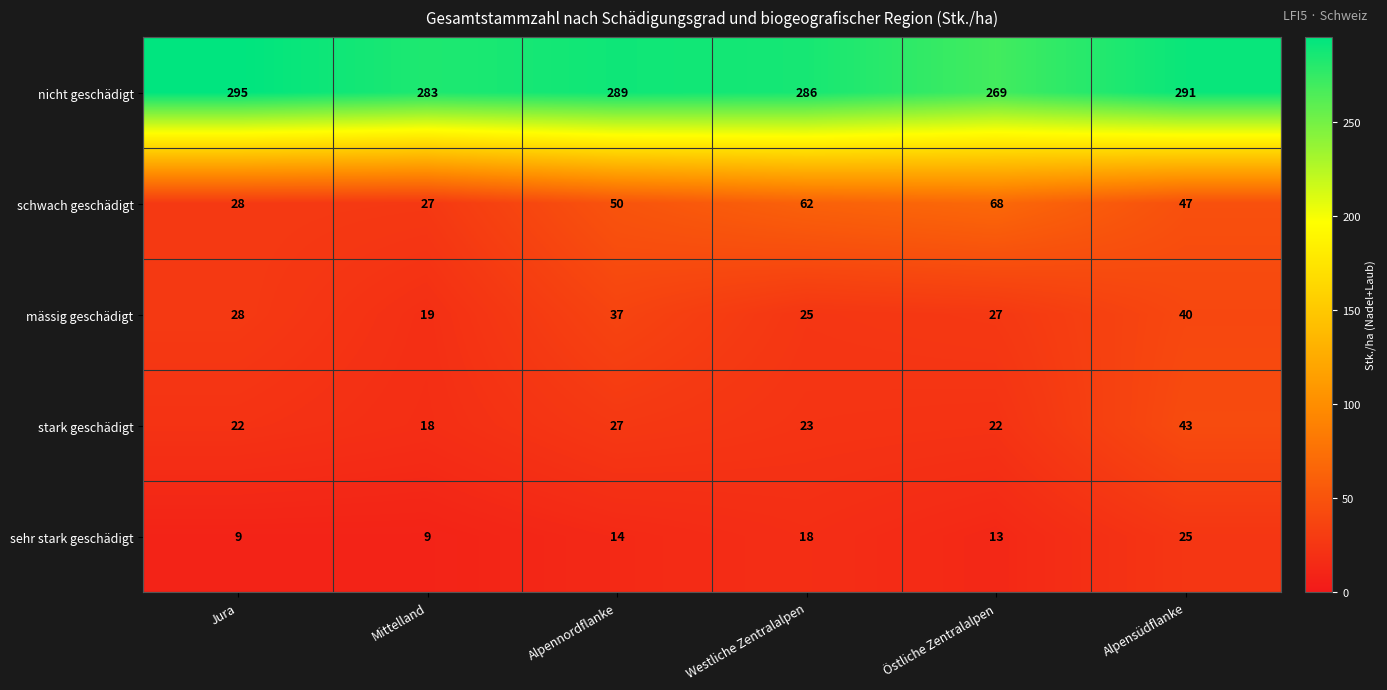

What is the difference between the maximum and minimum values in the nicht geschädigt series?

26